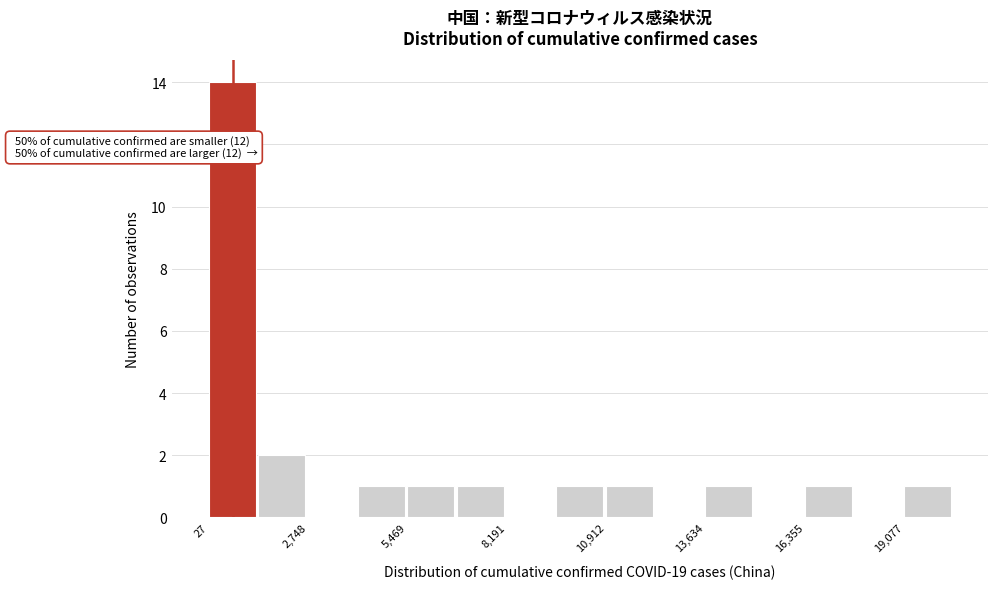

Around what value on the x-axis is the tallest bar? Give the approximate position of its centre, as read against the axis.

500